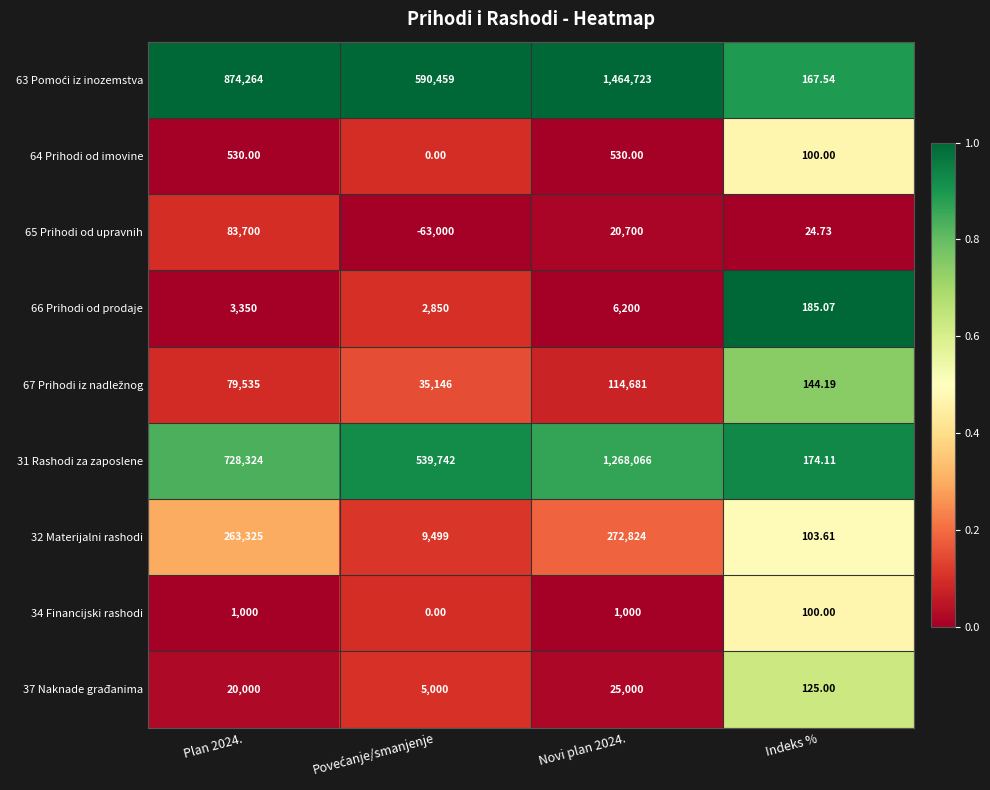

At which label is 34 Financijski rashodi closest to 500?

Indeks %